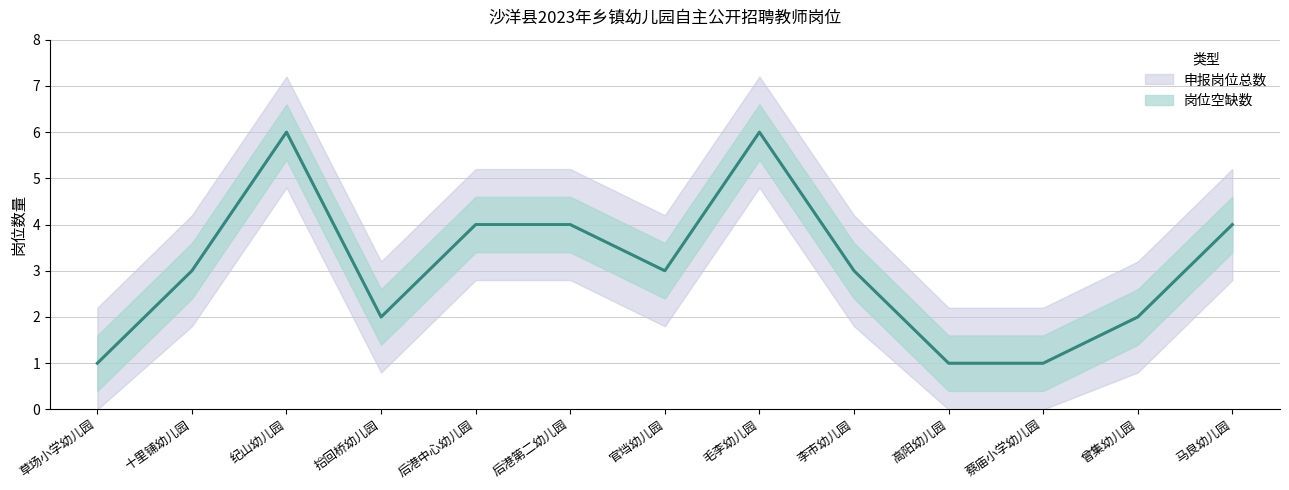

Reading left to right, extract all data points from this chart.

岗位空缺数: 1	3	6	2	4	4	3	6	3	1	1	2	4
申报岗位总数: 1	3	6	2	4	4	3	6	3	1	1	2	4